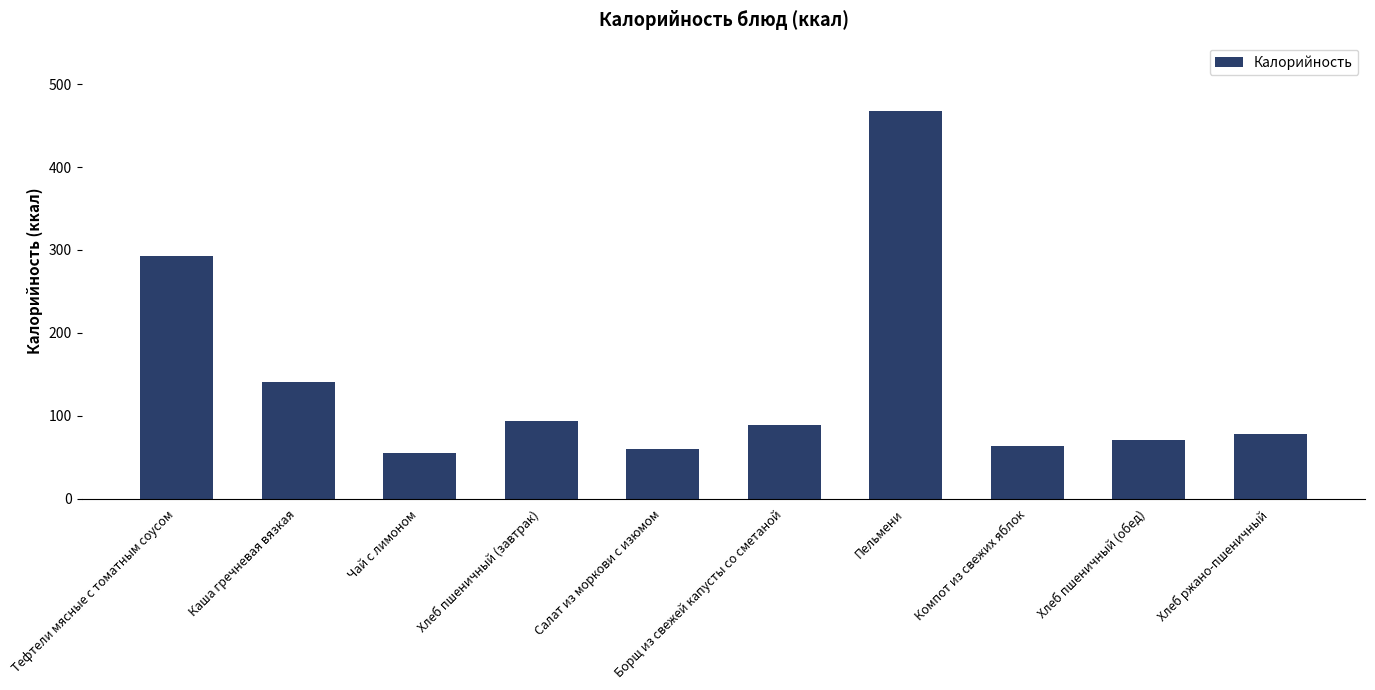

What is the label of the 2nd bar from the left?

Каша гречневая вязкая